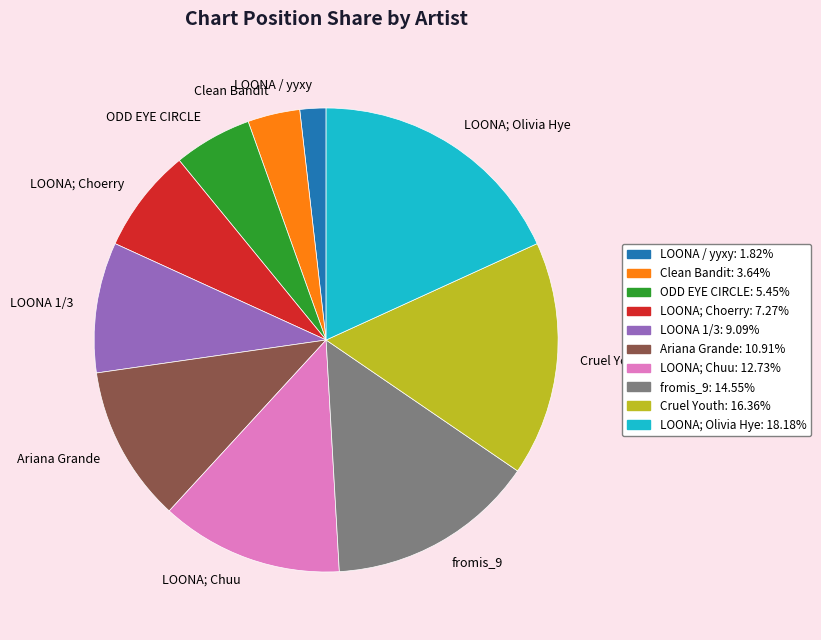

Is Ariana Grande the majority of the pie?

No